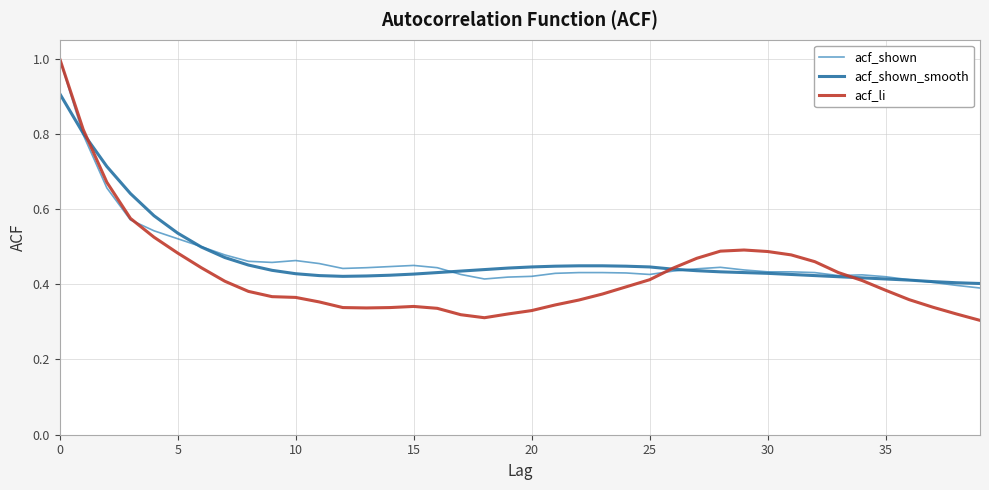

Which series has the widest spread of values?

acf_li